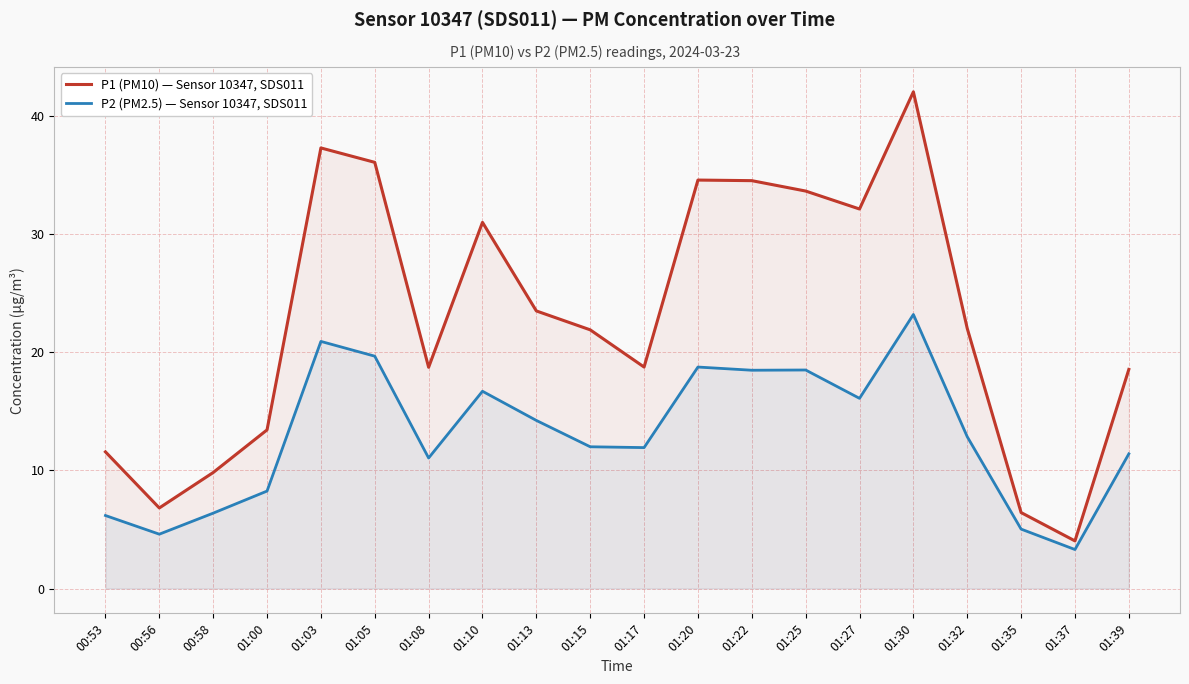

True or false: P1 (PM10) — Sensor 10347, SDS011 and P2 (PM2.5) — Sensor 10347, SDS011 cross at least once.

False